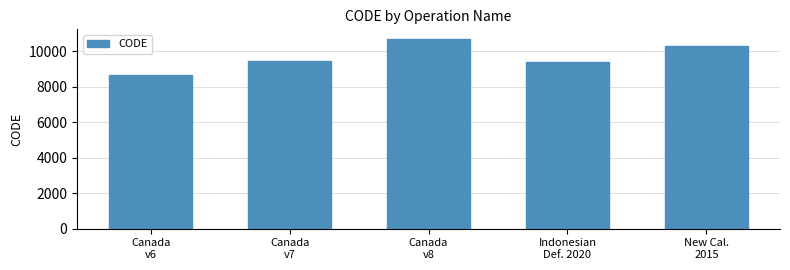

How many data points are less than 9483?

2